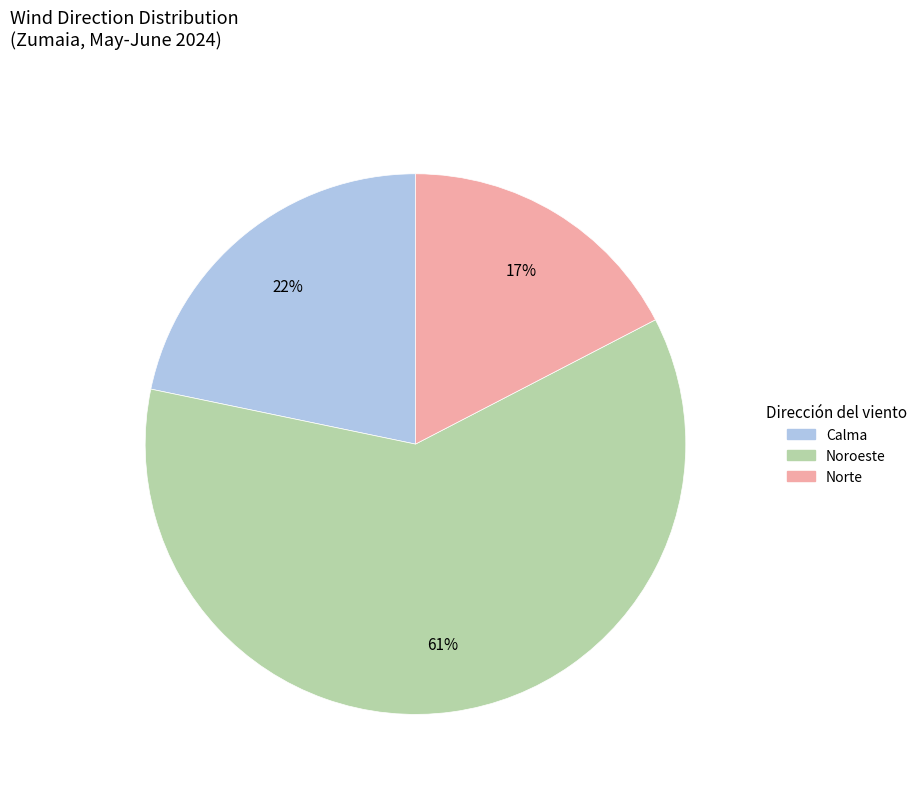

Between Noroeste and Calma, which is larger?

Noroeste